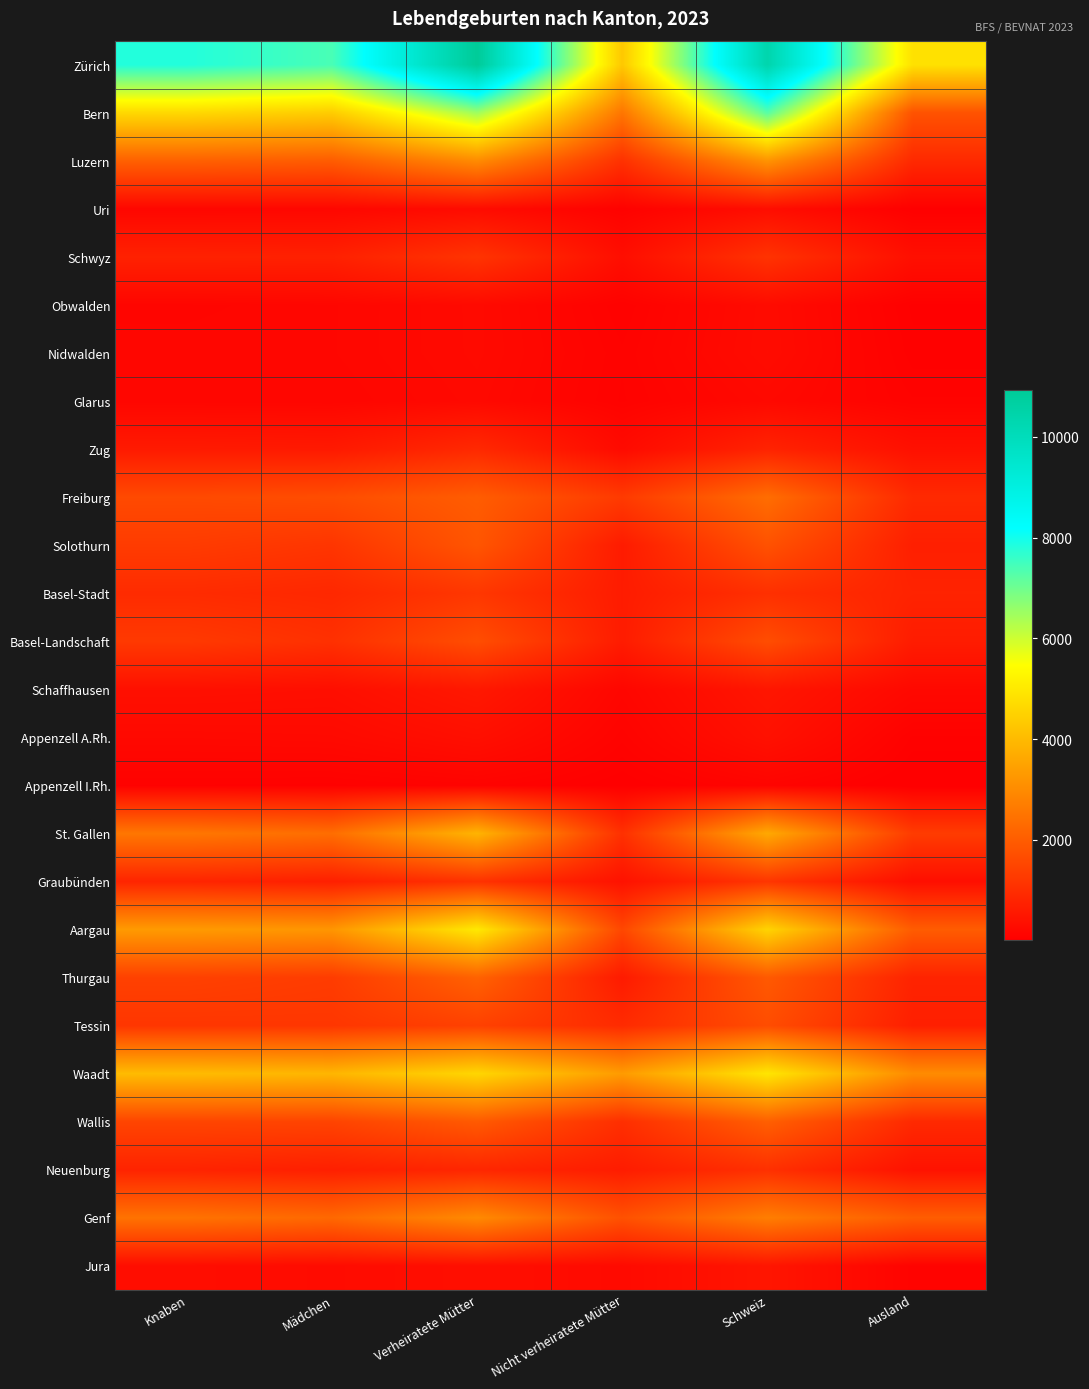

How many data points does each series have?

6